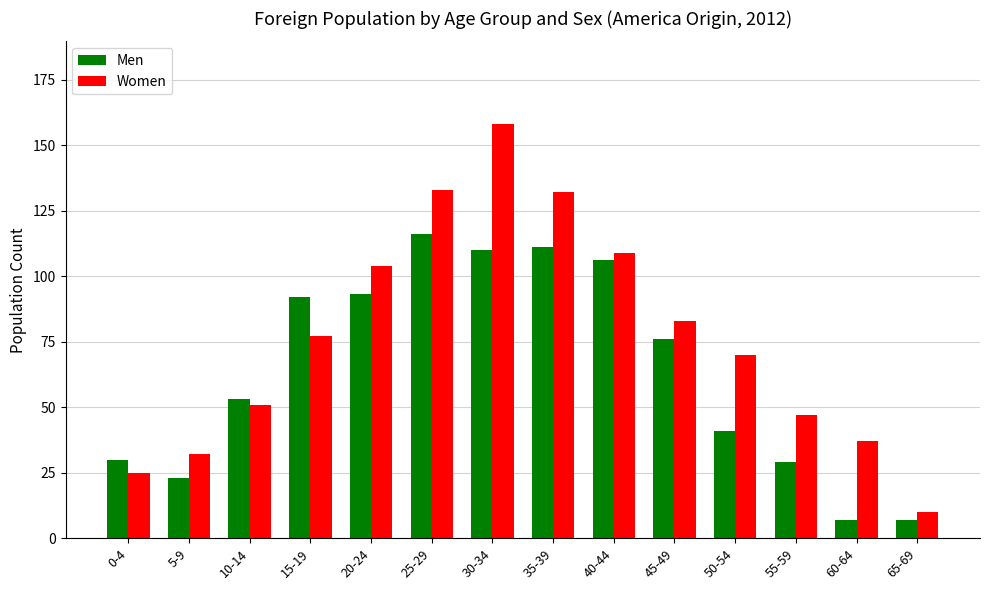

What is the difference between the second highest and minimum values in the Women series?

123